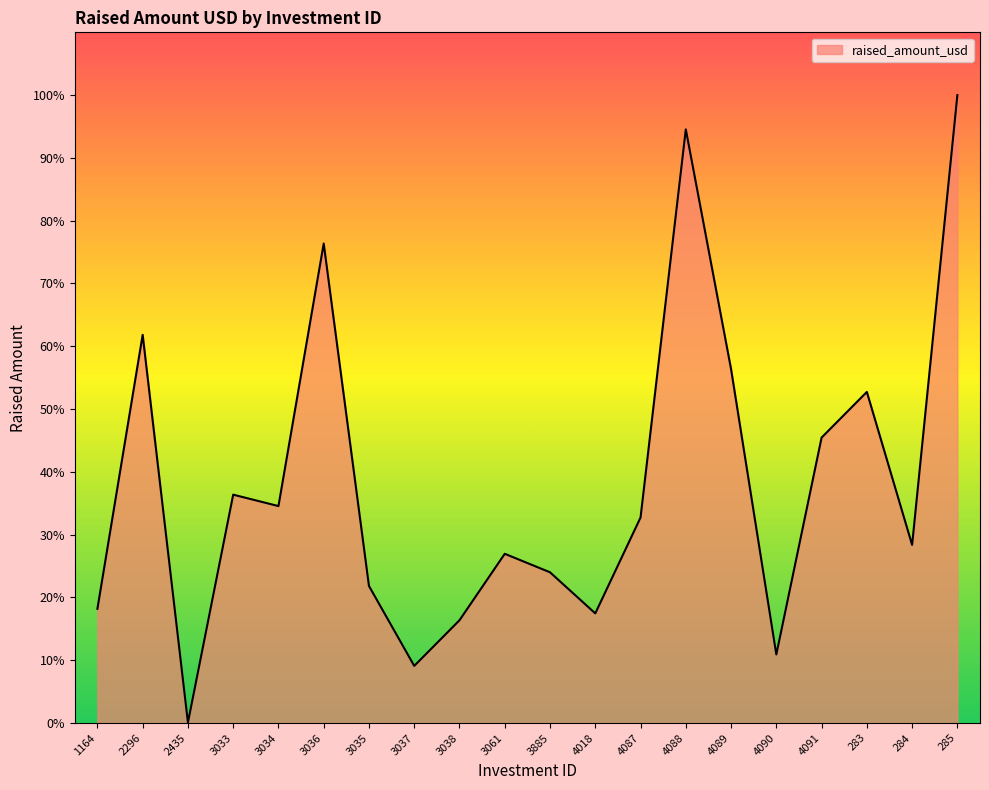

Is this an area chart (filled region under the line)?

Yes